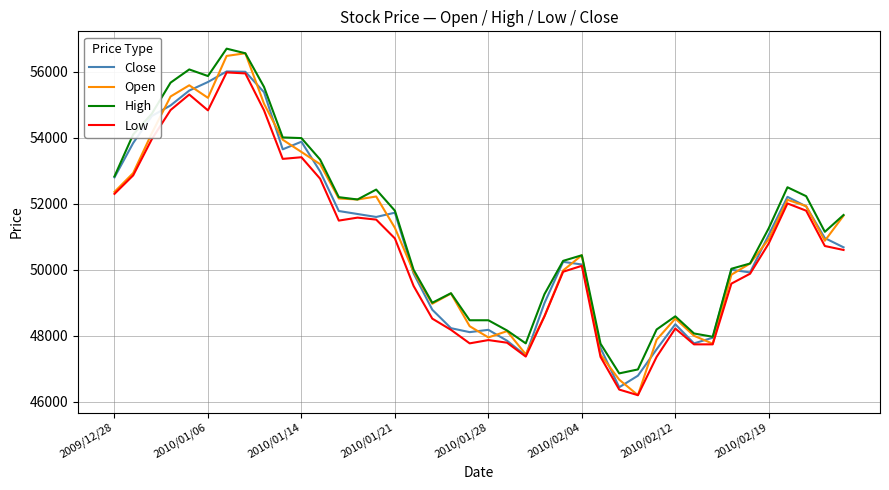

What is the greatest value displayed?

56700